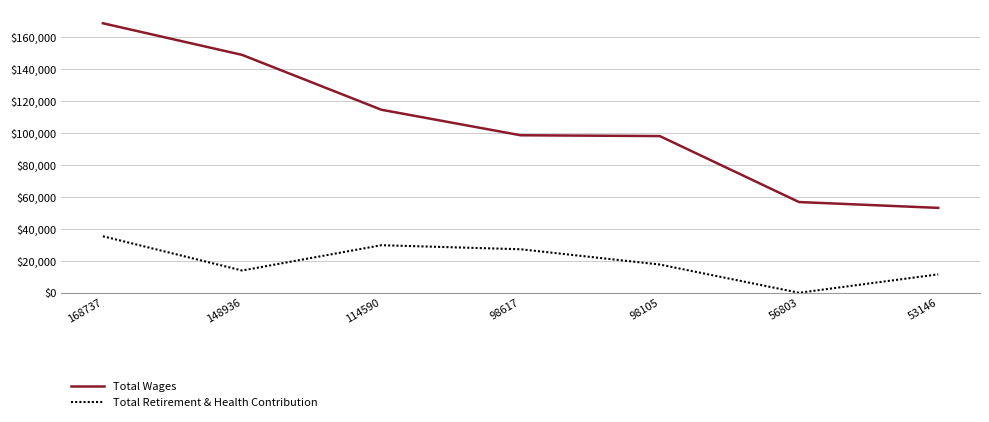

What is the sum of all Total Wages values?

738934